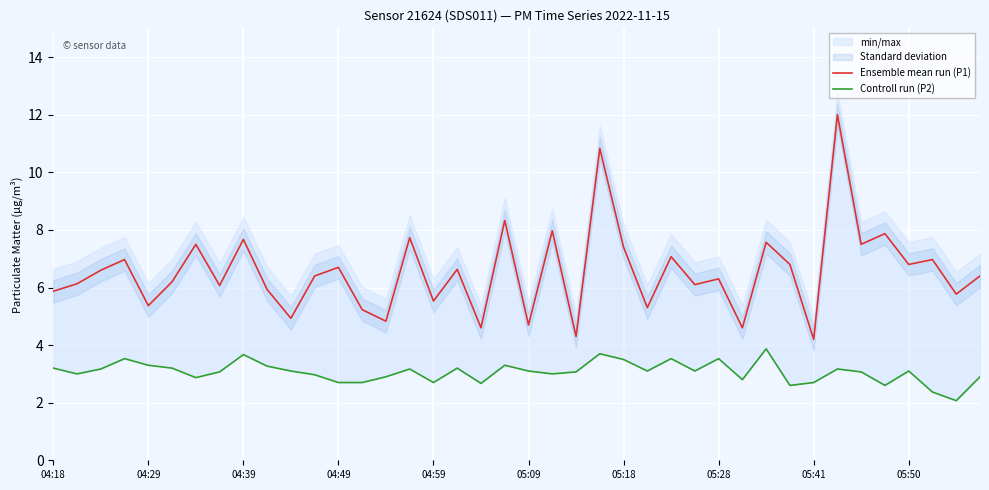

What is the maximum value for Ensemble mean run (P1)?

12.0